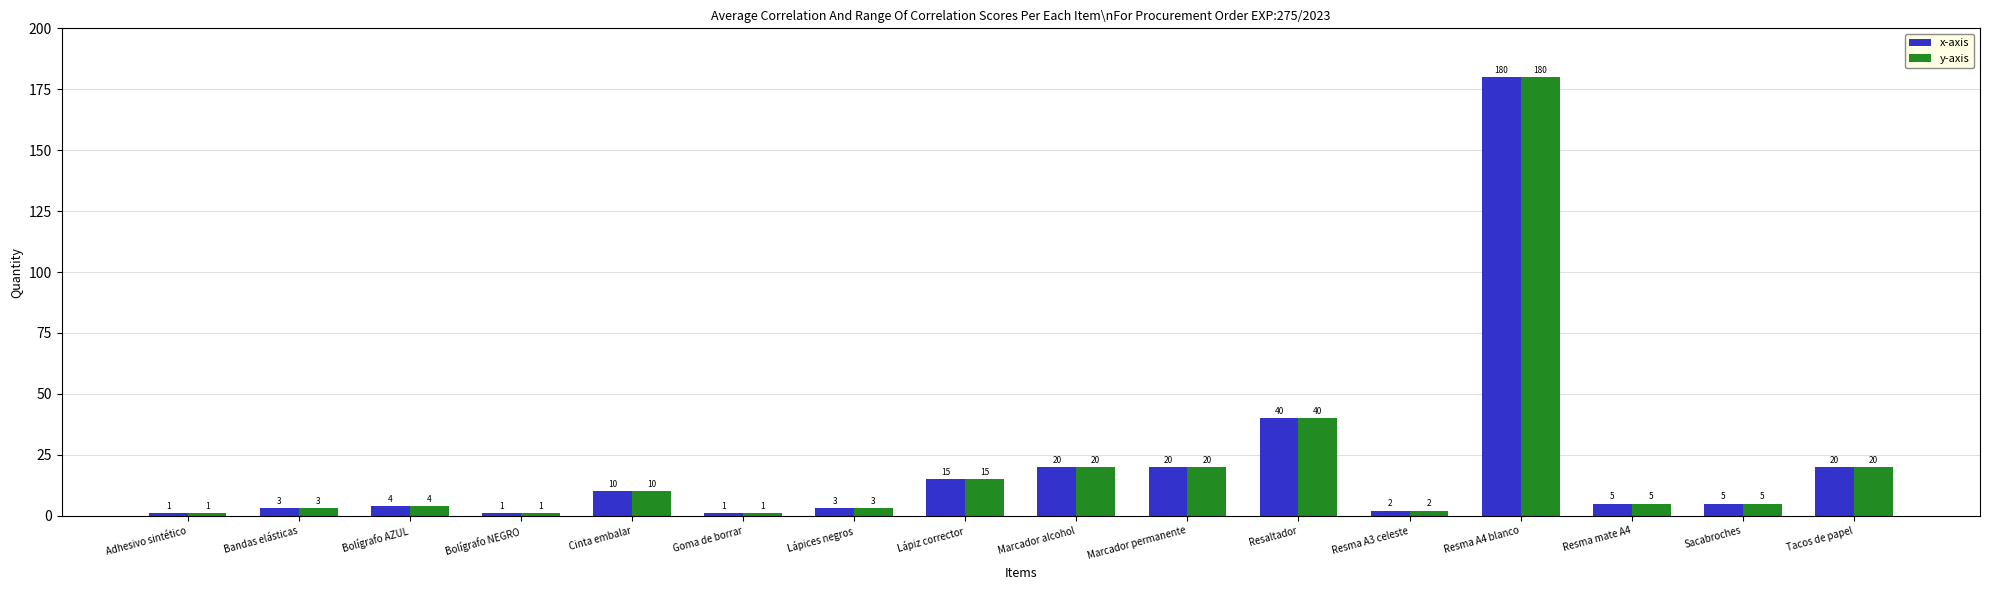

Reading left to right, extract all data points from this chart.

x-axis: 1	3	4	1	10	1	3	15	20	20	40	2	180	5	5	20
y-axis: 1	3	4	1	10	1	3	15	20	20	40	2	180	5	5	20